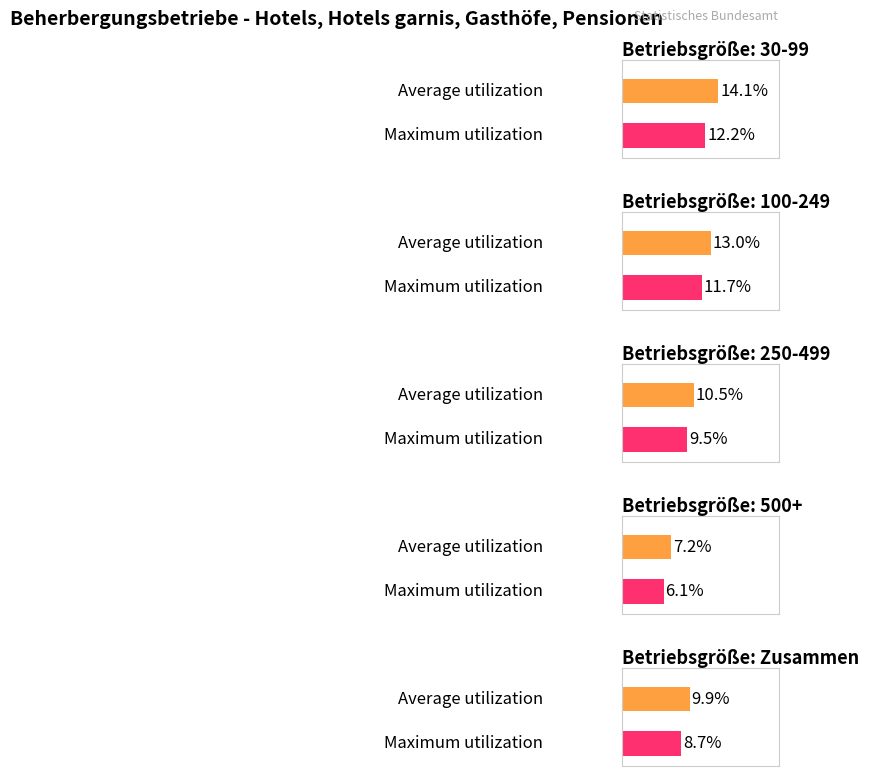

Read the Maximum utilization value at 500+.

6.1